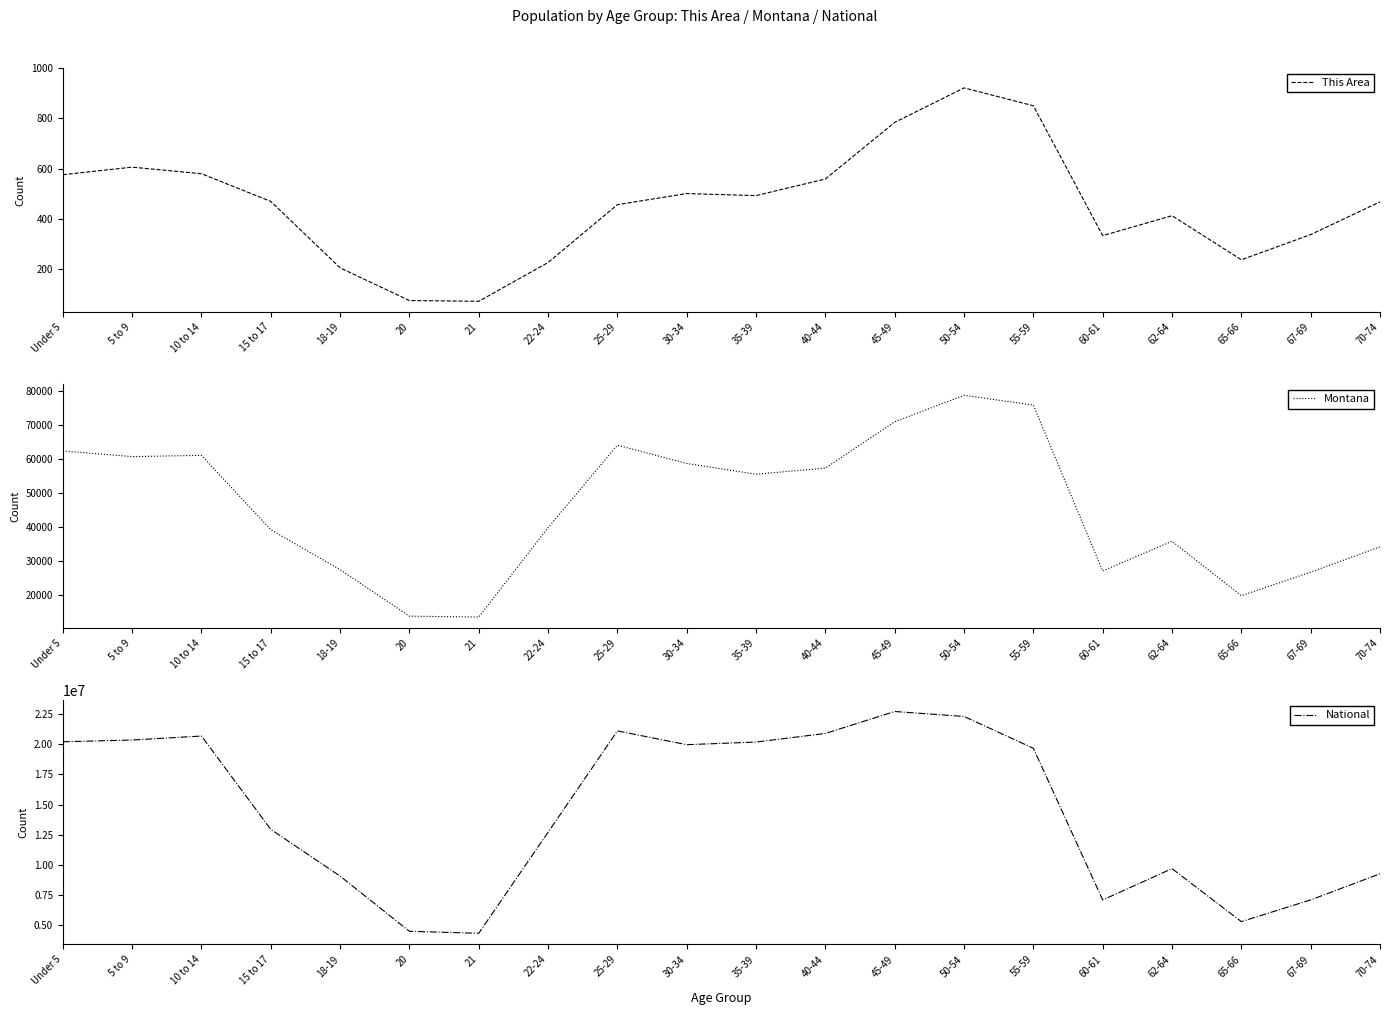

True or false: This Area and Montana cross at least once.

False